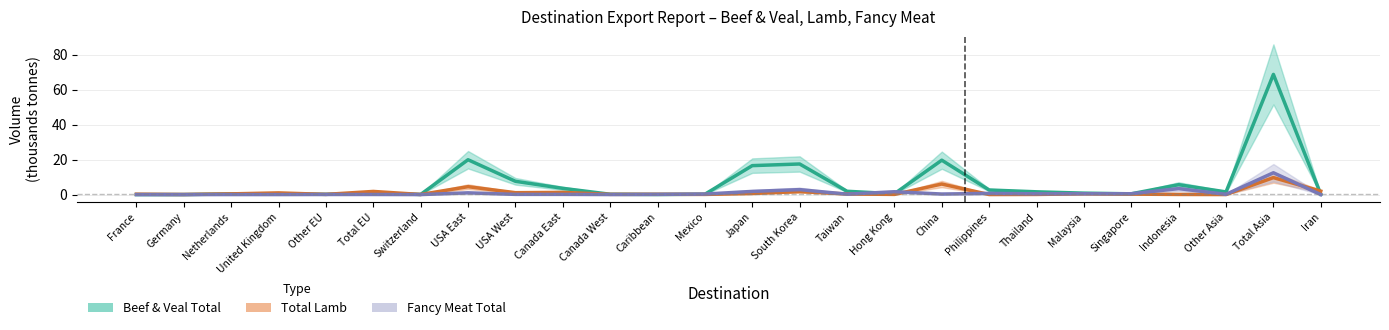

At Philippines, list the series in order from largest to smallest.

Beef & Veal Total (kt), Fancy Meat Total (kt), Total Lamb (kt)